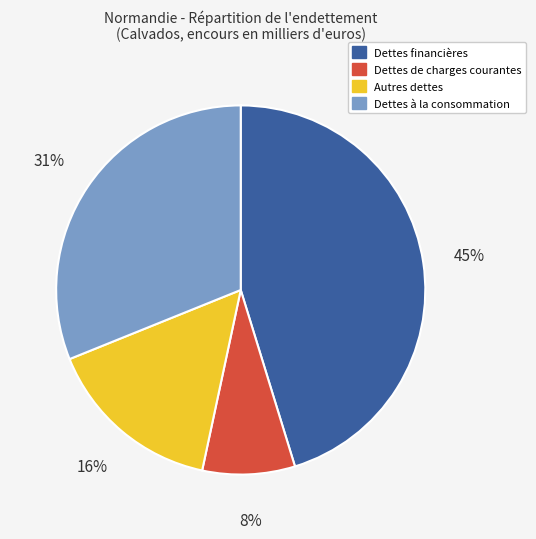

What percentage is the Autres dettes slice, to the nearest percent?

16%